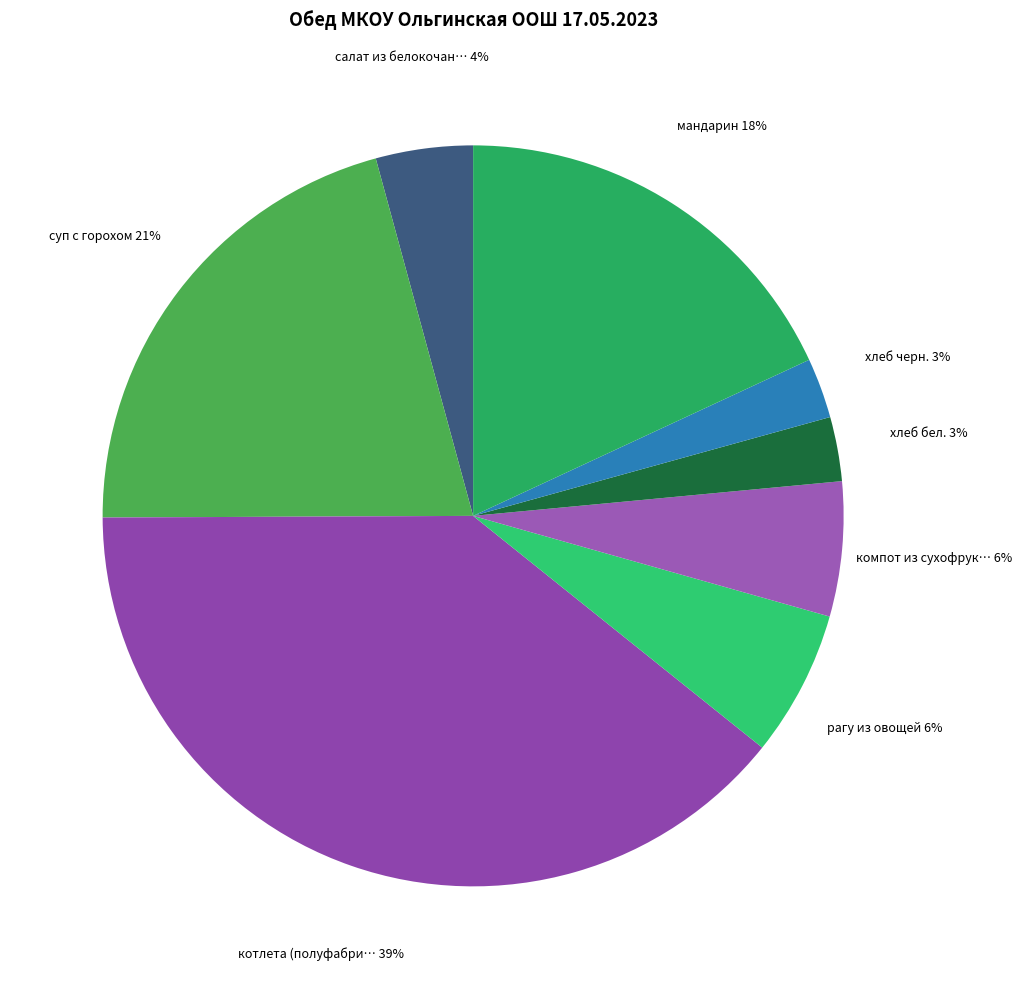

How many segments does this pie chart have?

8